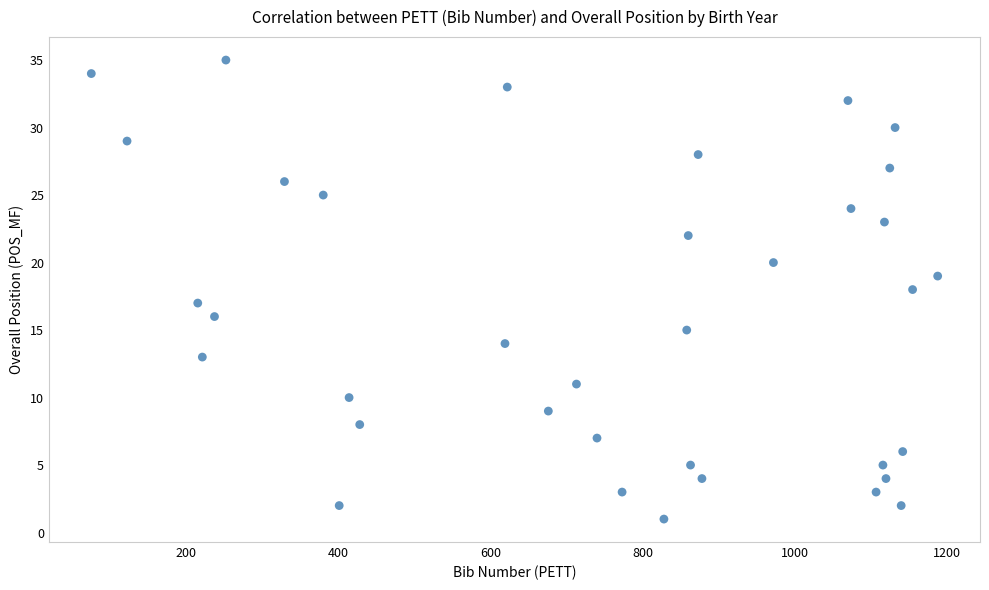

What is the range of X values (max minus min)?

1113